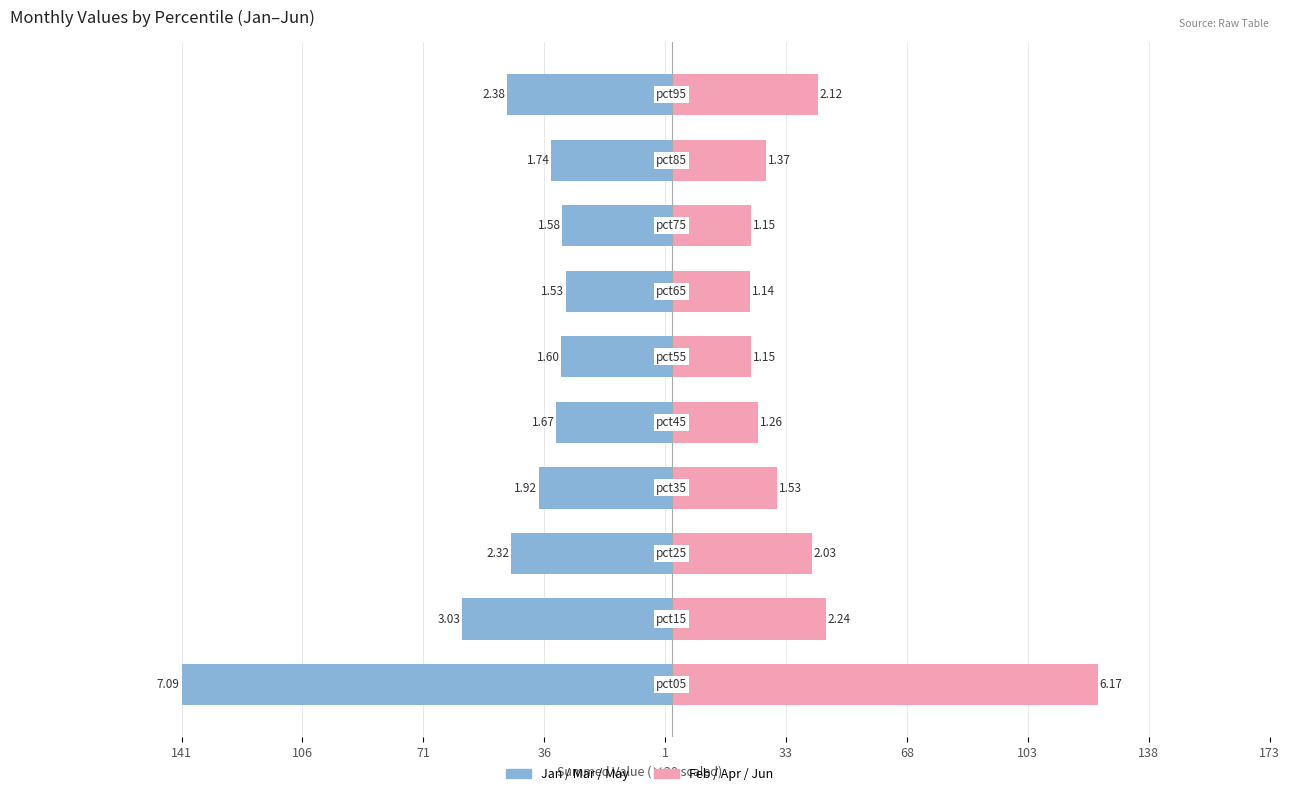

Which series changed the most between 106 and 173?

Jan+Mar+May